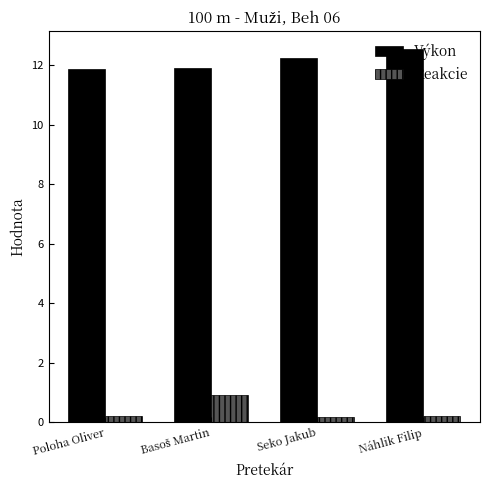

Rank the series by their average value, from highest to lowest.

Výkon, Reakcie